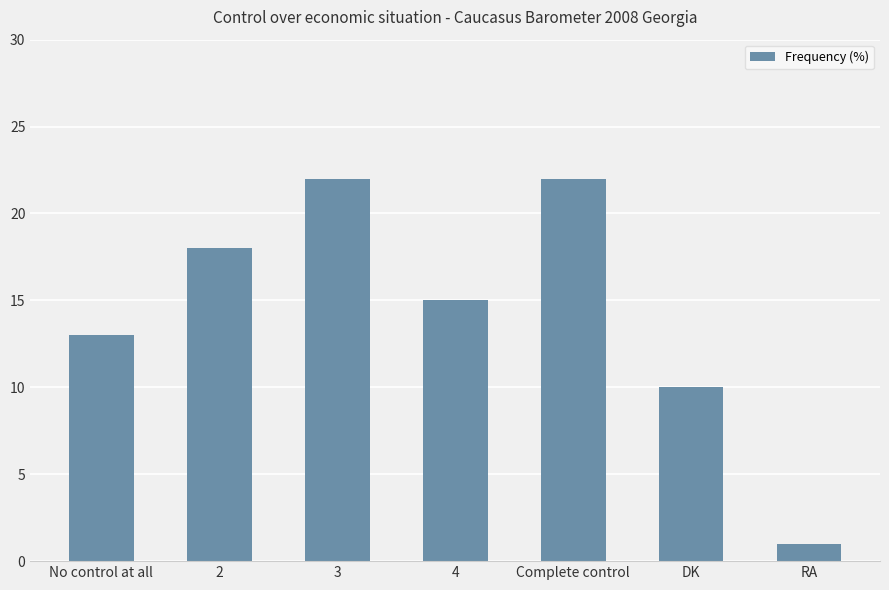

How many categories are shown in the chart?

7